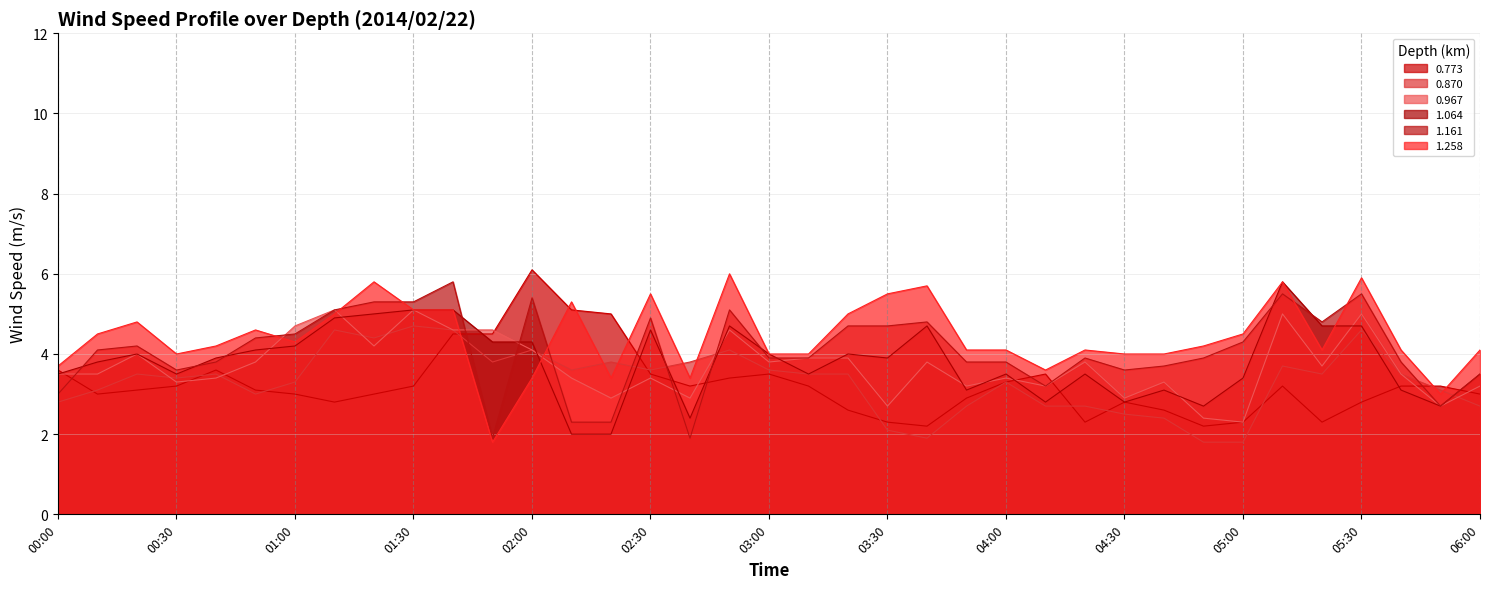

How many interior local peaks does the 1.161 series have?

9